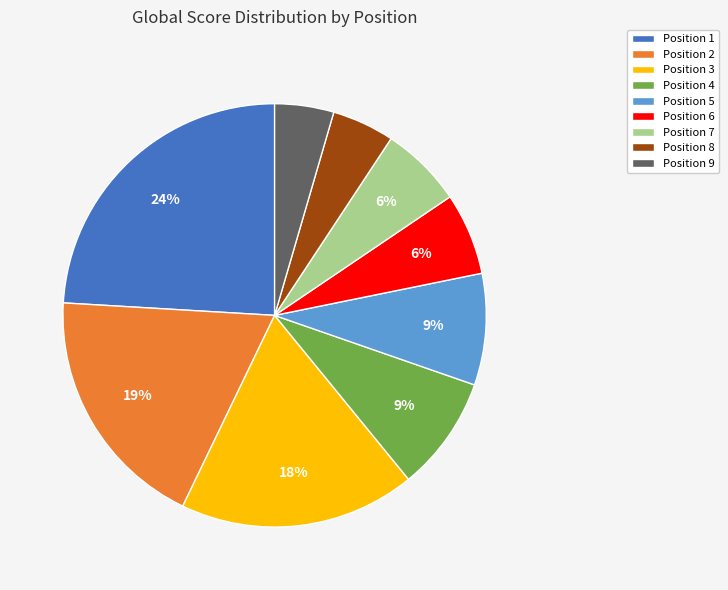

What is the ratio of the value at Position 7 to the value at Position 2?

0.3